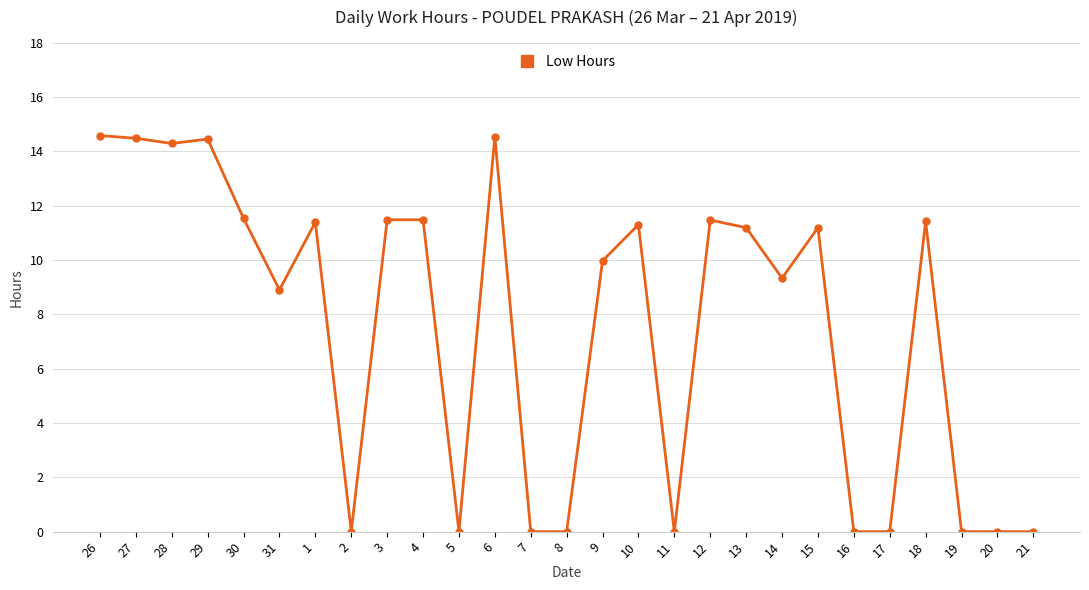

Where does the data first go above 11?

26